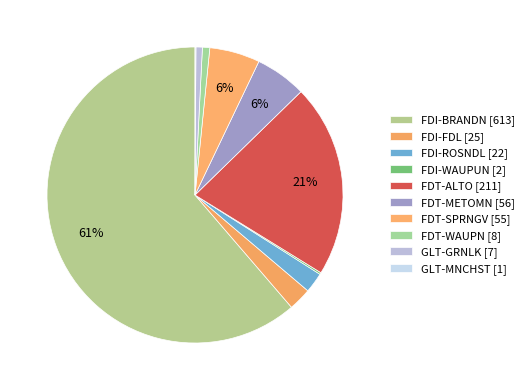

Count the number of slices in the pie.

10